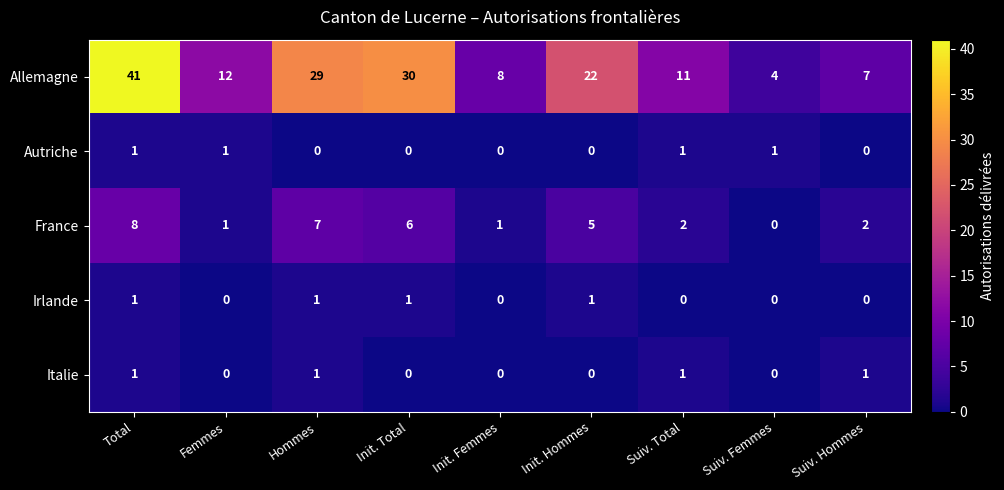

What is the maximum value shown in the chart?

41